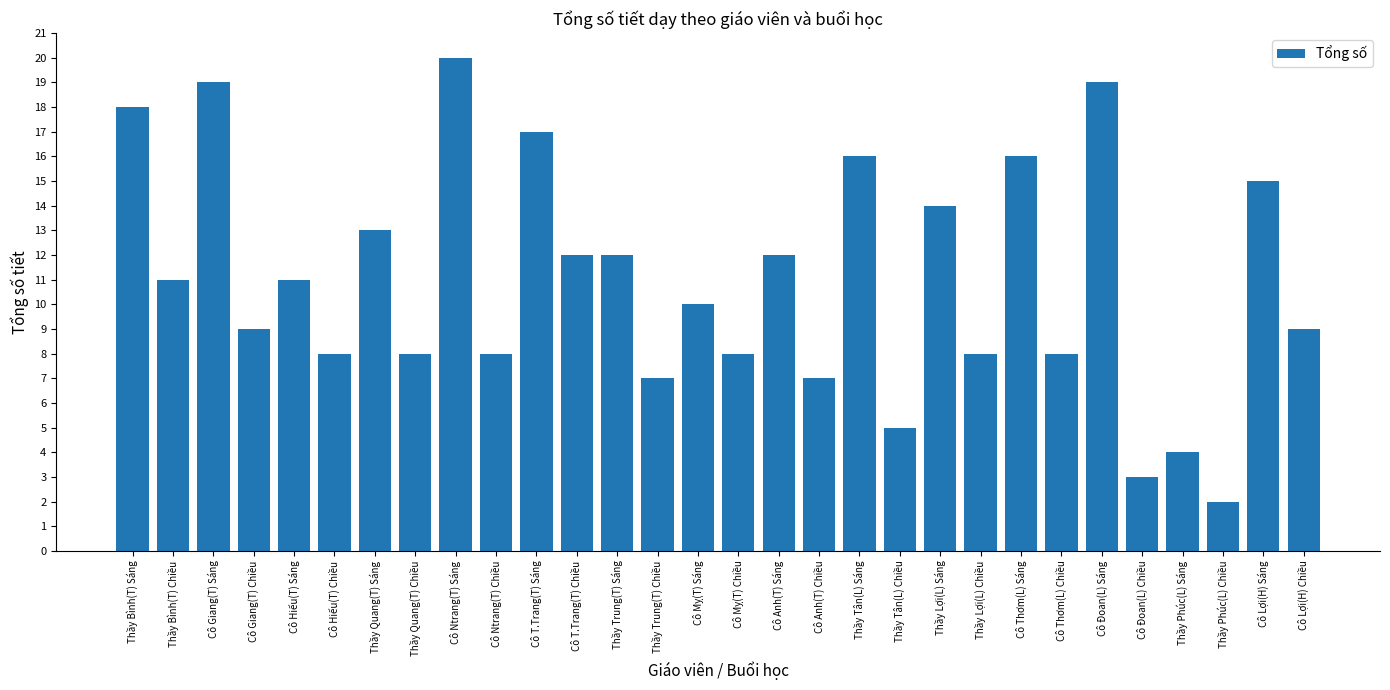

What is the difference between the maximum and minimum values?

18